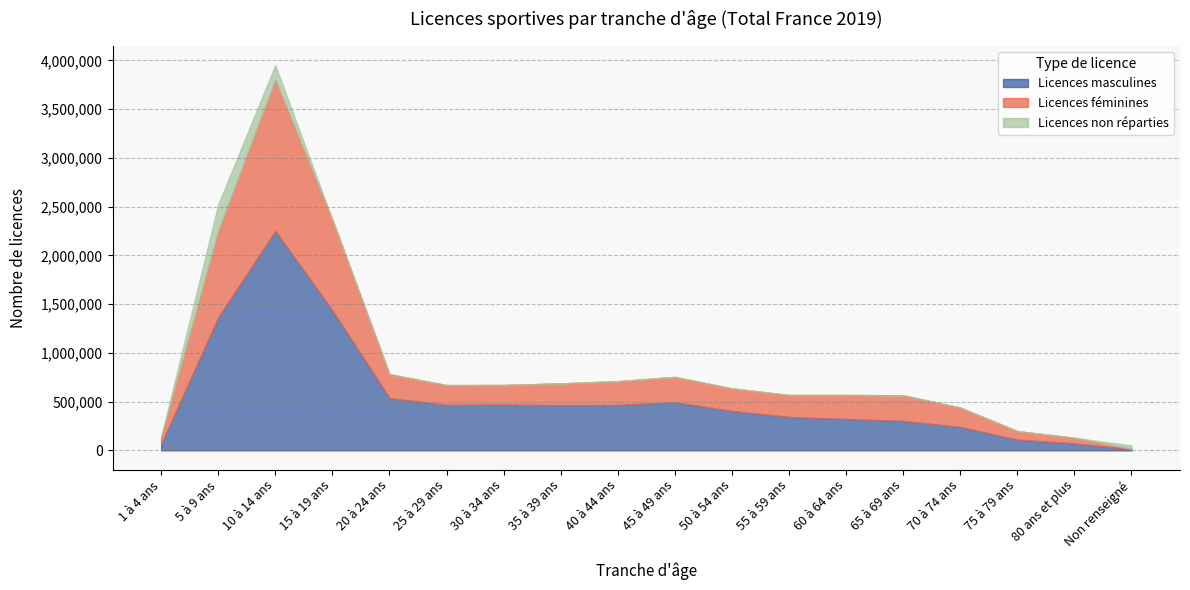

What is the highest value of the Licences non réparties series?

269566